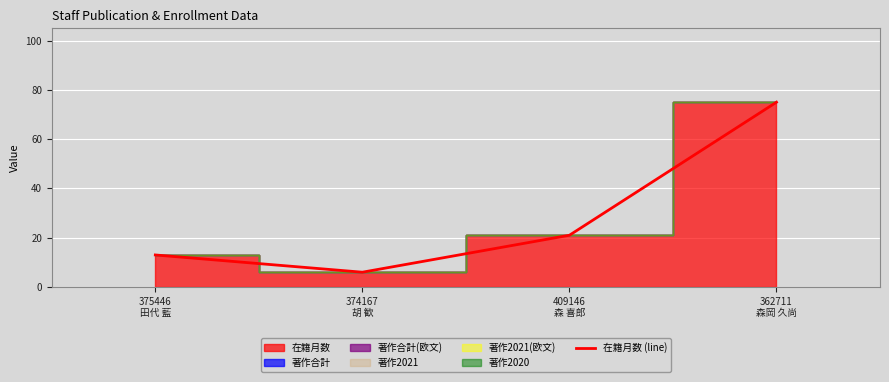

What is the difference between the second highest and minimum values?

15